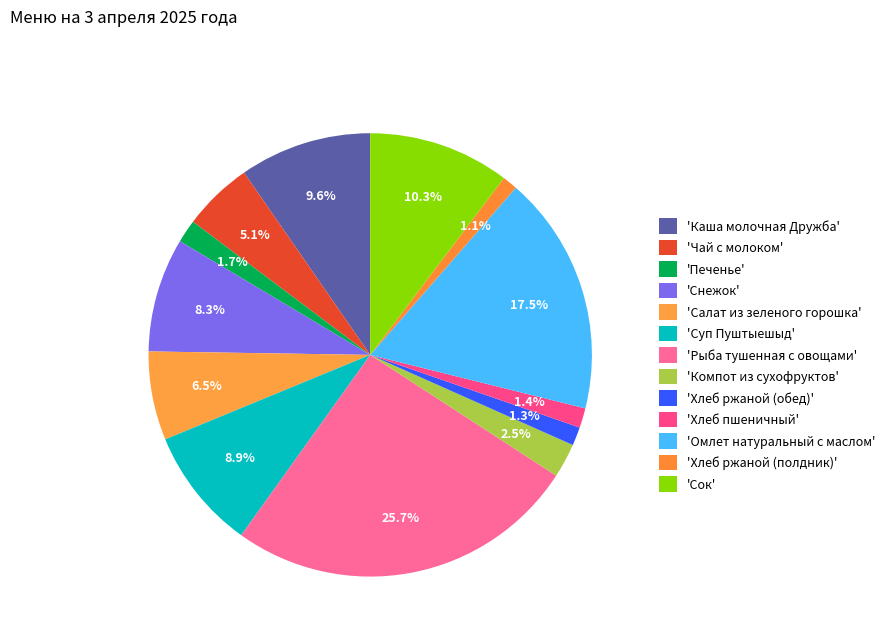

How many segments does this pie chart have?

13